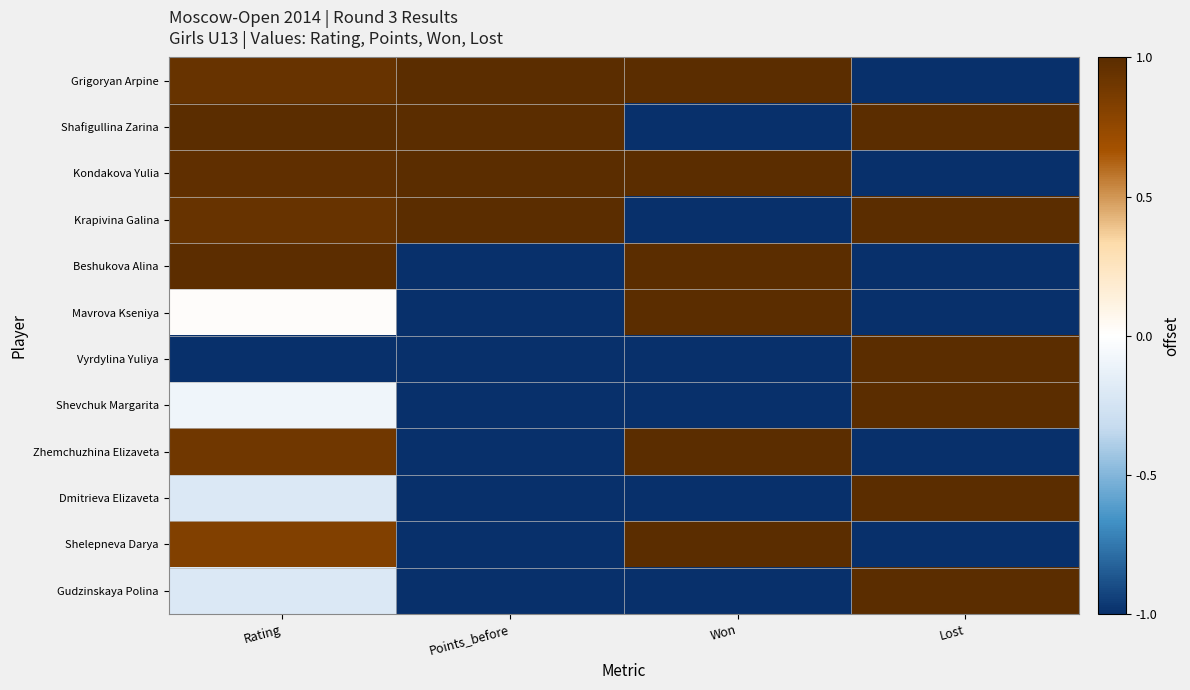

What is the maximum value shown in the chart?

1.0